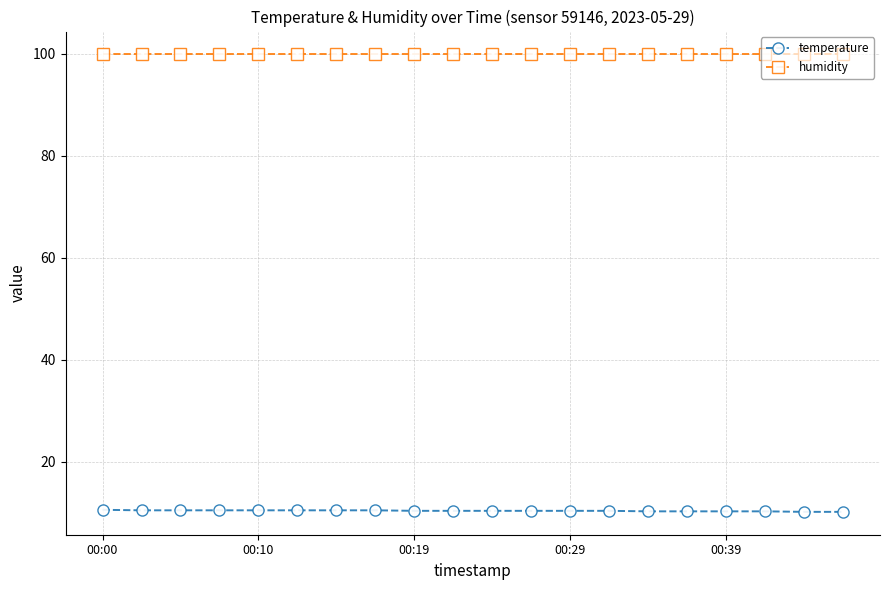

What is the value of the temperature point at the 8th from the left?

10.5